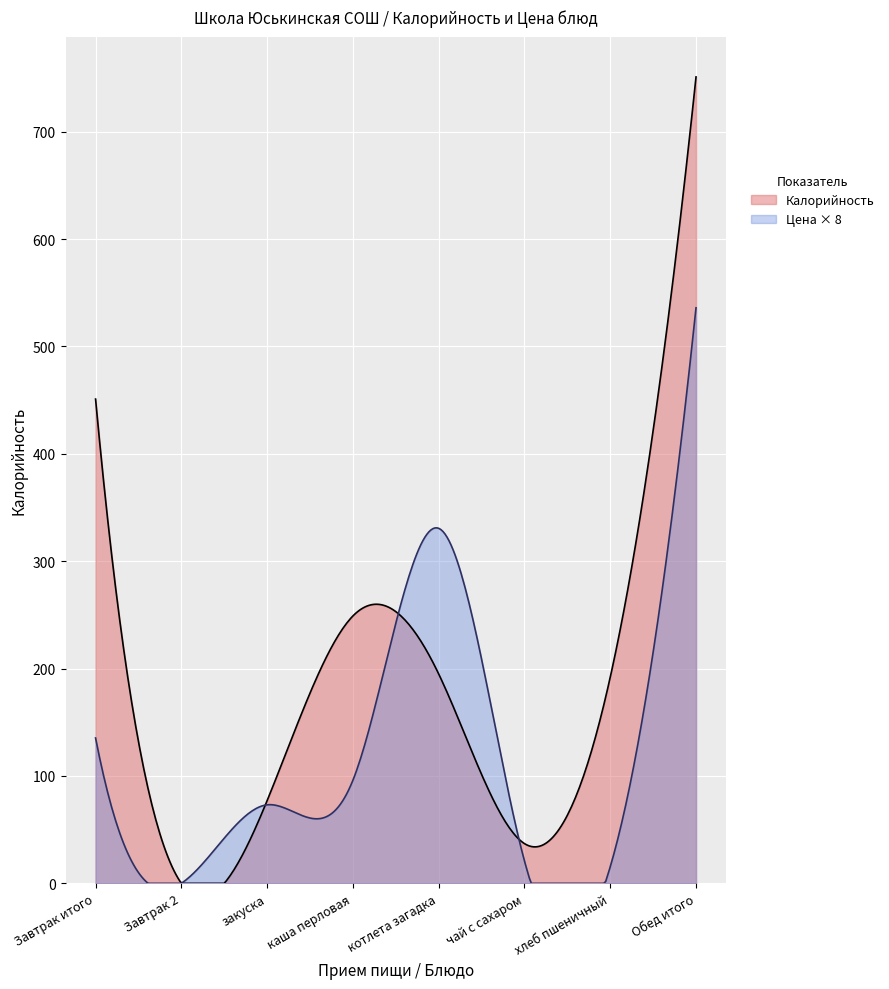

Where is Калорийность nearest to the value 375?

Завтрак итого